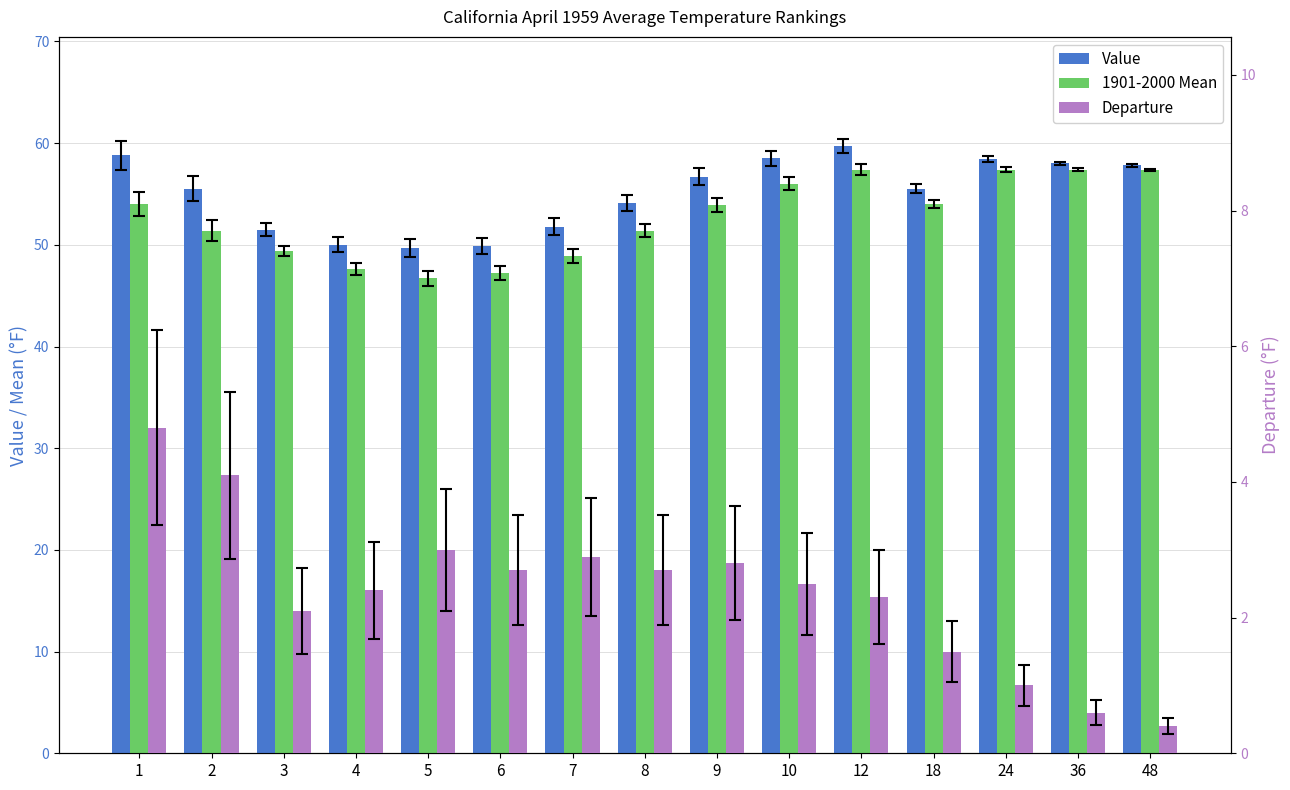

Which has a higher value, 5 or 2?

2